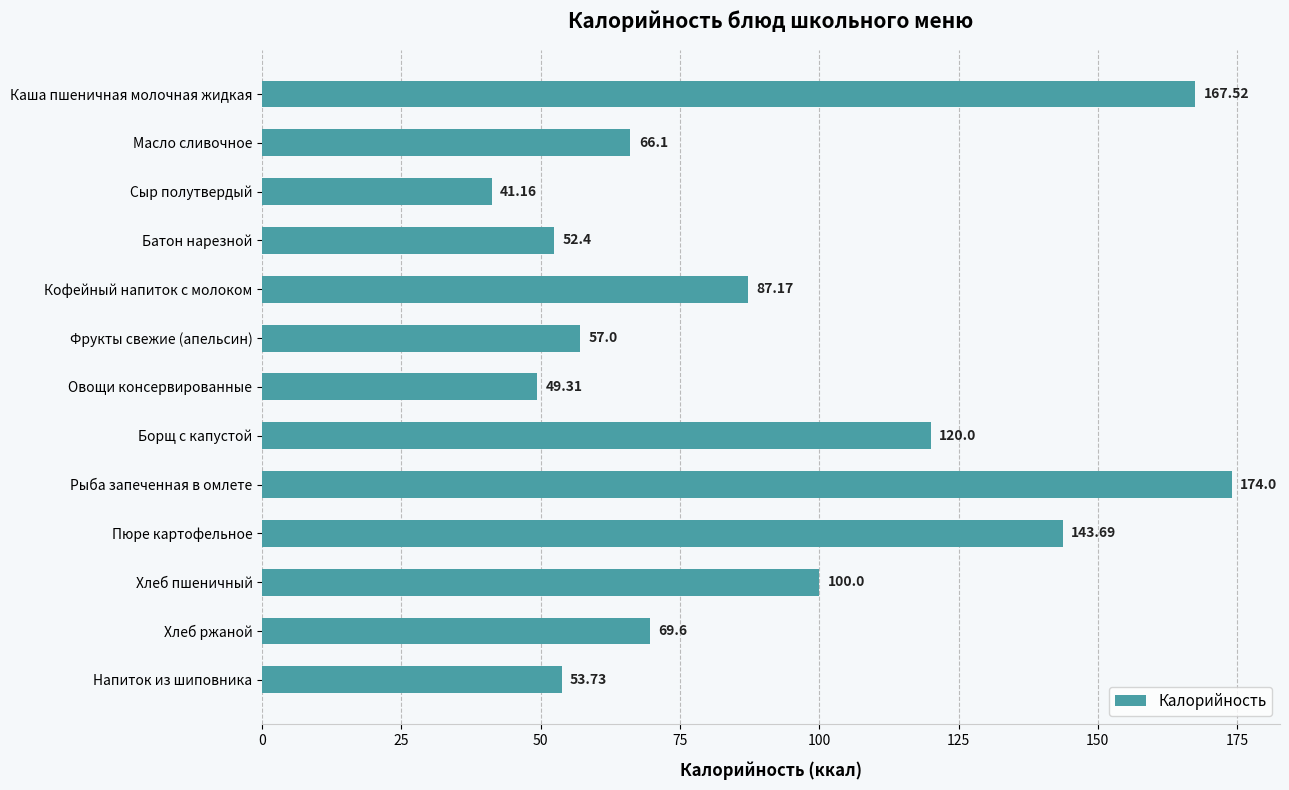

Where is the data nearest to the value 107?

Хлеб пшеничный